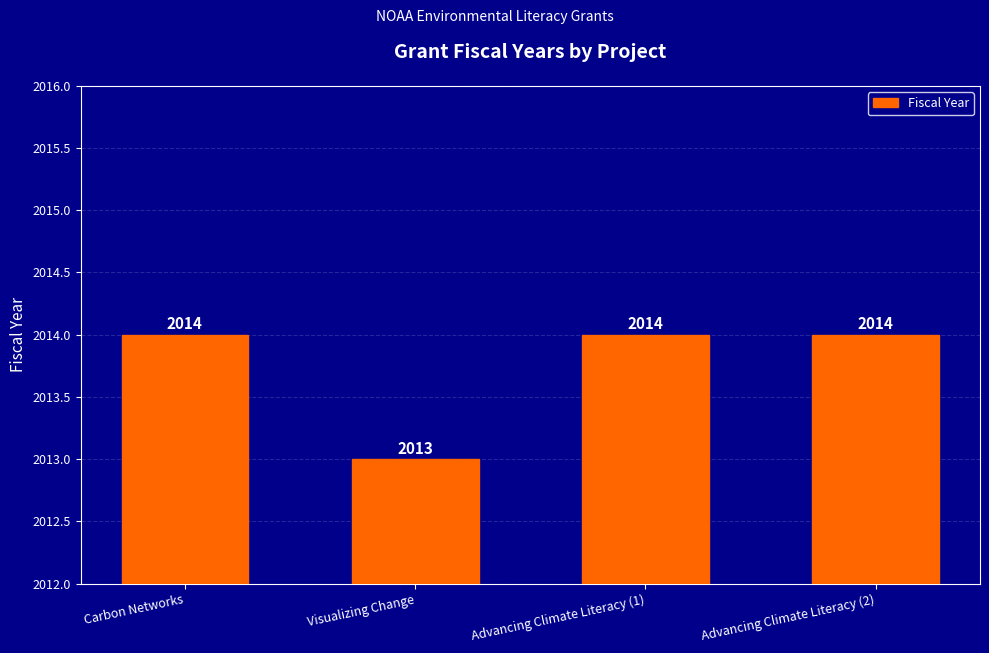

What is the value of the 1st bar from the left?

2014